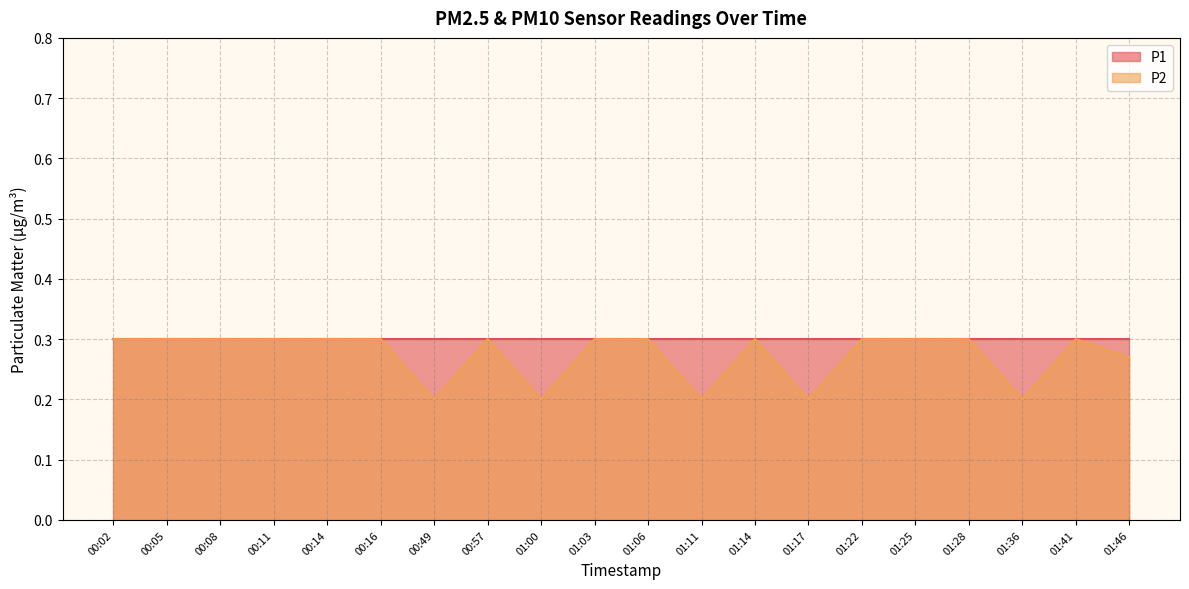

How many lines are shown in the chart?

2